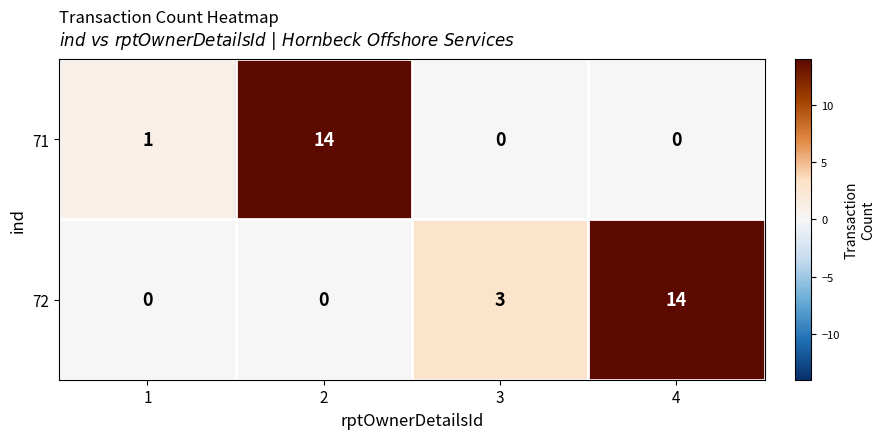

Rank the series by their average value, from lowest to highest.

71, 72